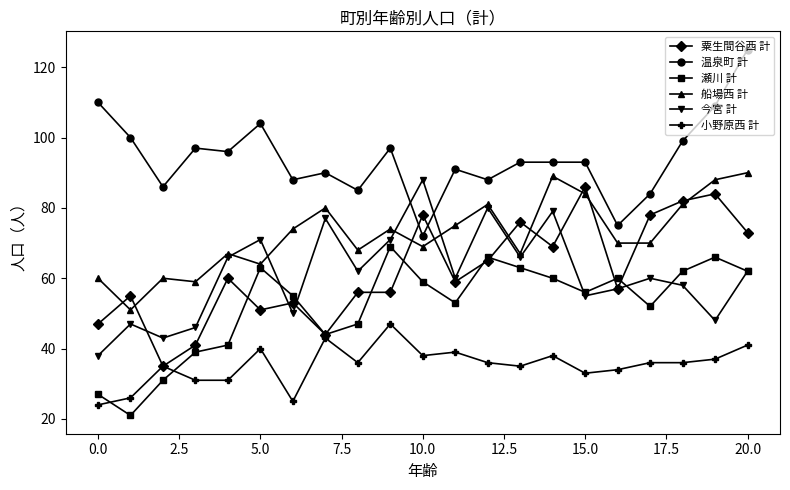

Reading left to right, what are all the values shown in this chart?

粟生間谷西 計: 47	55	35	41	60	51	53	44	56	56	78	59	65	76	69	86	57	78	82	84	73
温泉町 計: 110	100	86	97	96	104	88	90	85	97	72	91	88	93	93	93	75	84	99	109	125
瀬川 計: 27	21	31	39	41	63	55	44	47	69	59	53	66	63	60	56	60	52	62	66	62
船場西 計: 60	51	60	59	67	64	74	80	68	74	69	75	81	67	89	84	70	70	81	88	90
今宮 計: 38	47	43	46	66	71	50	77	62	71	88	60	80	66	79	55	57	60	58	48	62
小野原西 計: 24	26	35	31	31	40	25	43	36	47	38	39	36	35	38	33	34	36	36	37	41